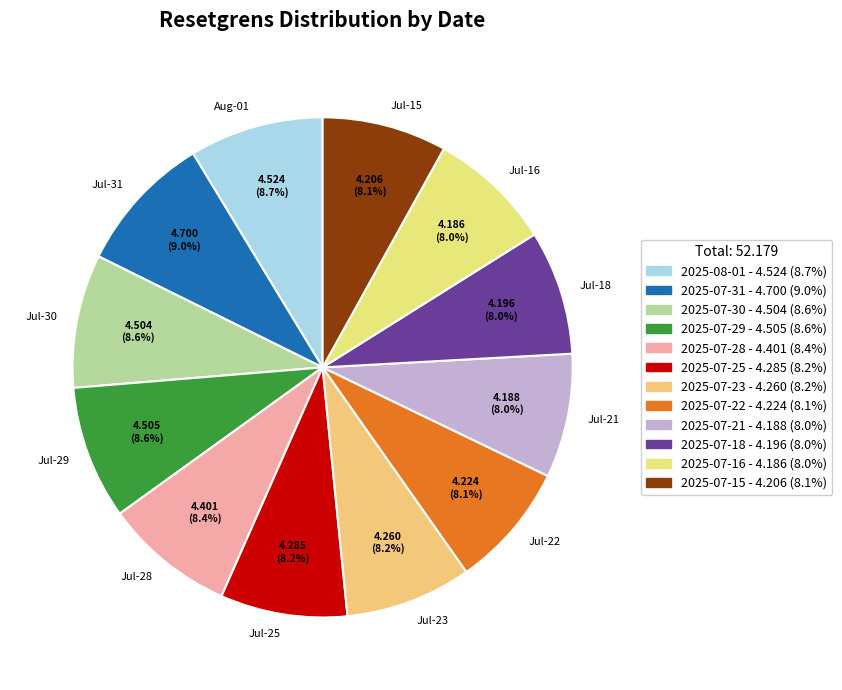

What is the ratio of the value at Jul-18 to the value at Jul-21?

1.0